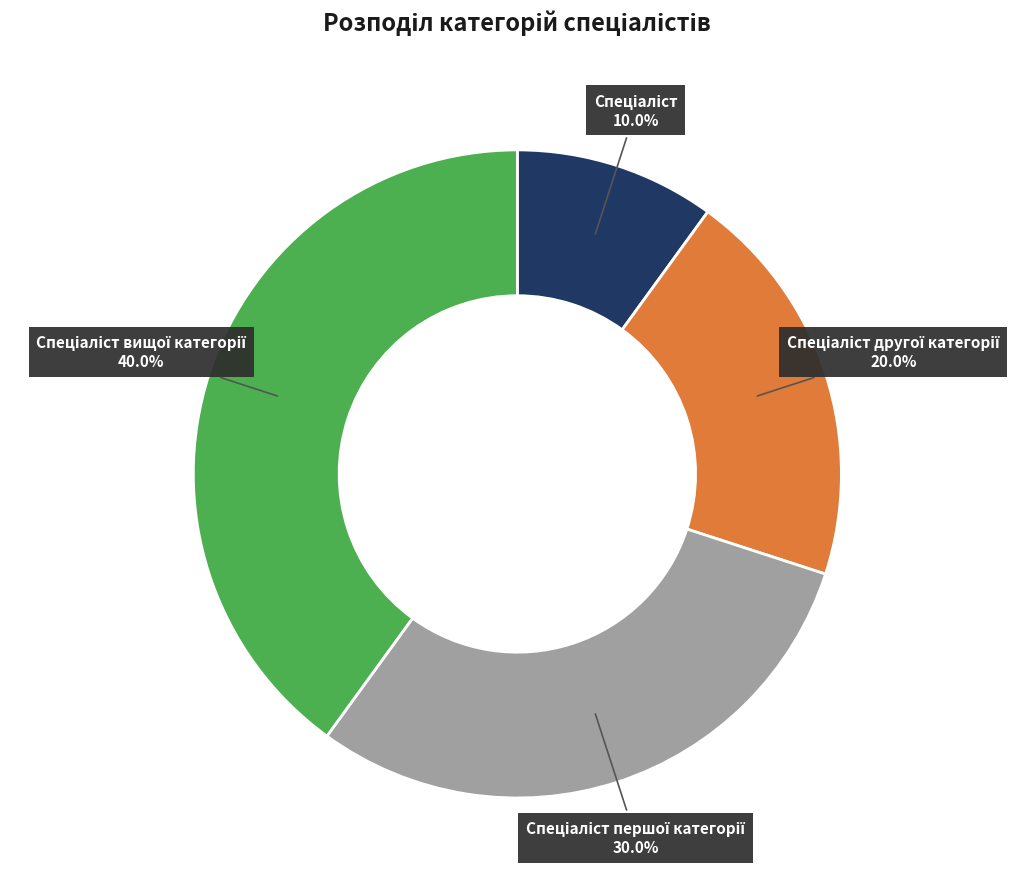

Is there a majority slice in this chart?

No